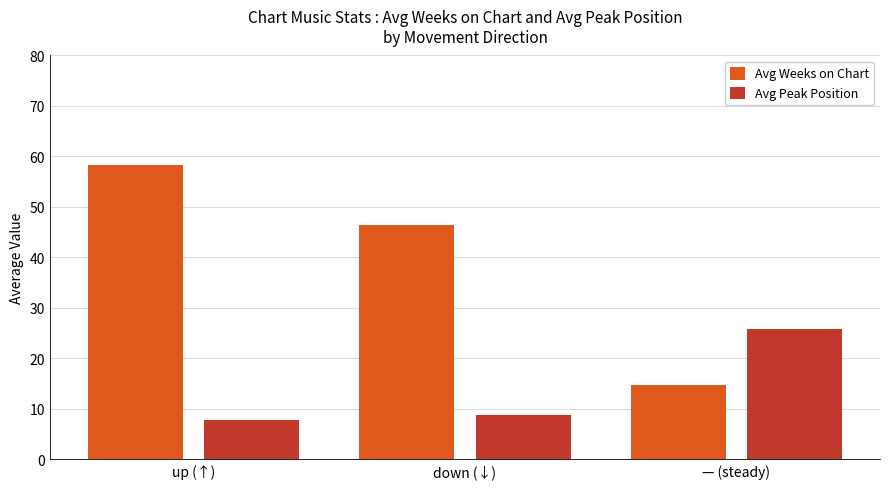

How many categories are shown in the chart?

3